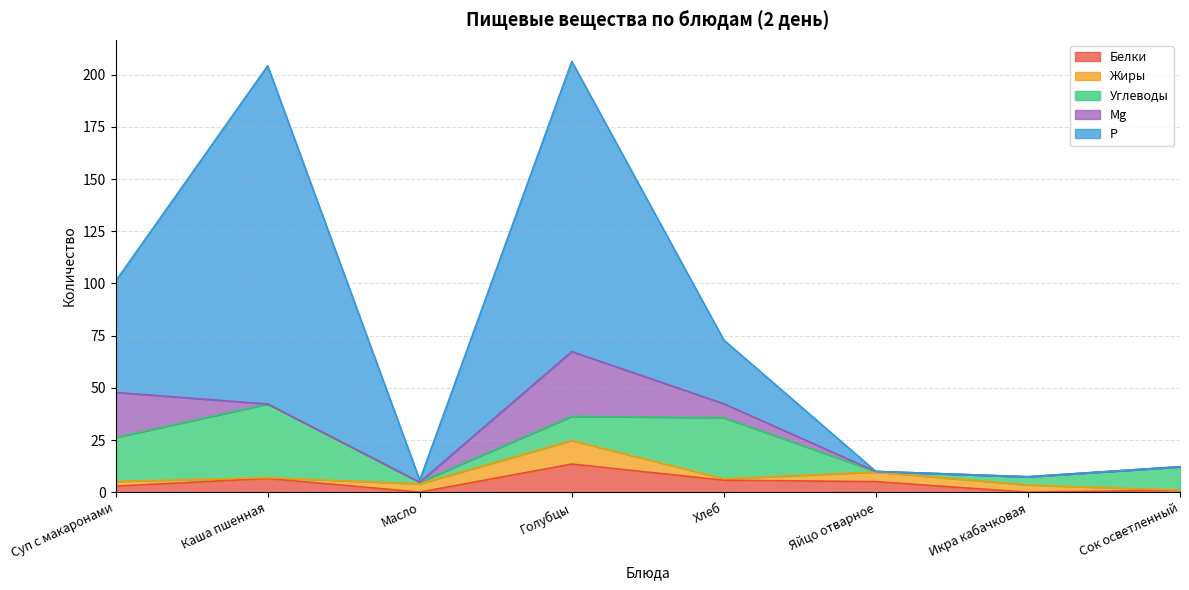

True or false: Р and Mg cross at least once.

False